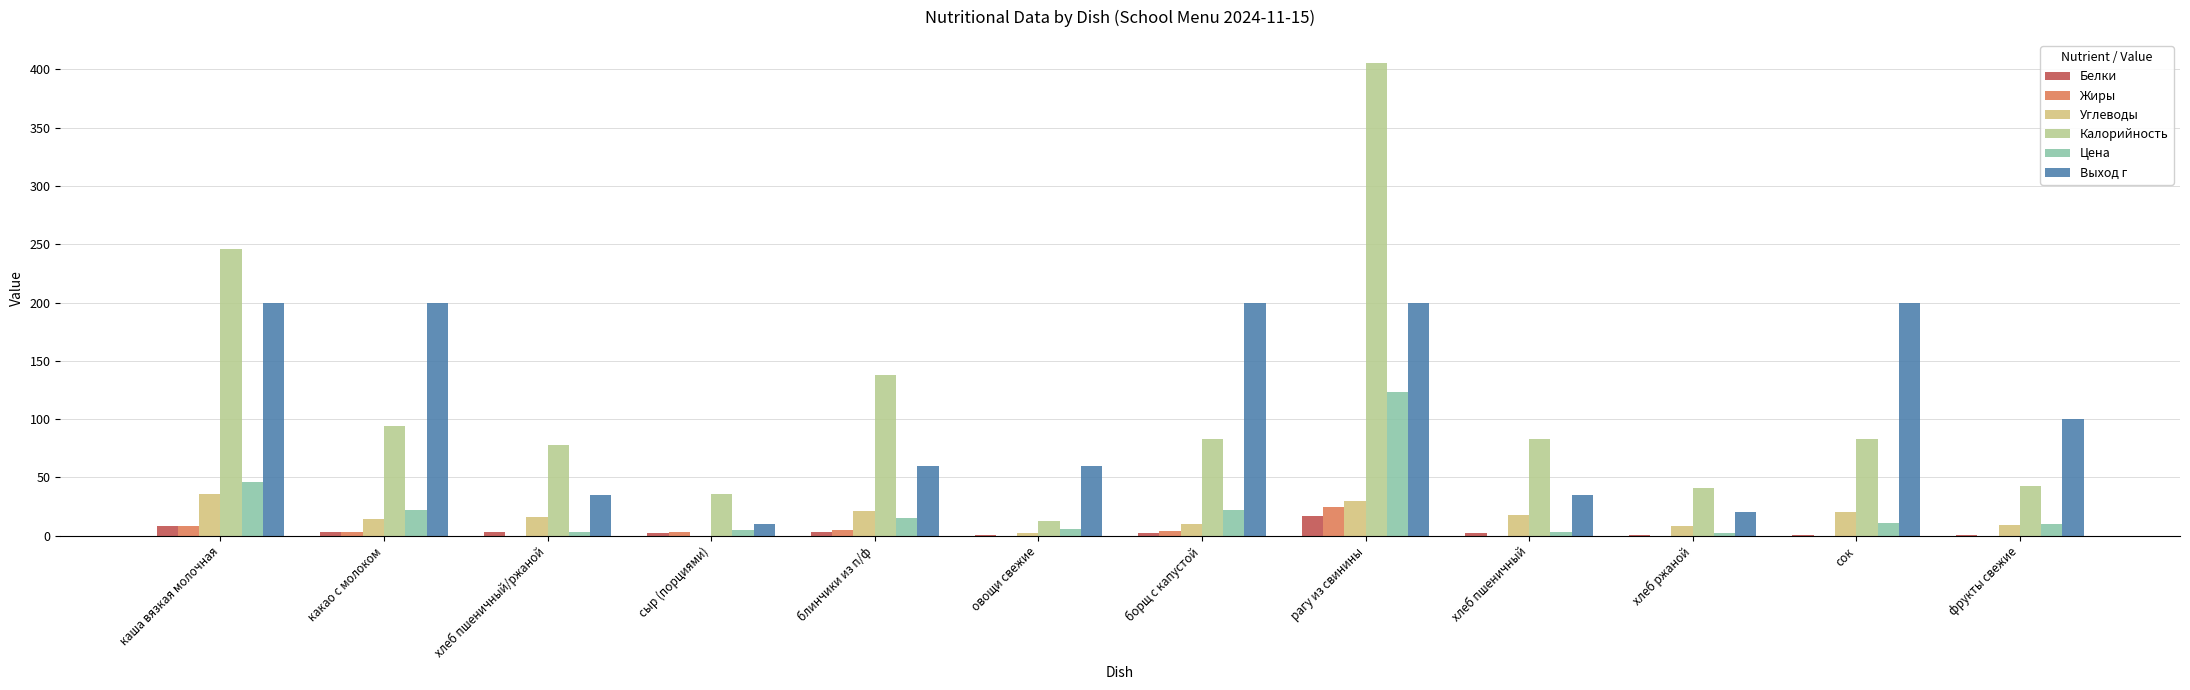

What are all the series names shown in the legend?

Белки, Жиры, Углеводы, Калорийность, Цена, Выход г